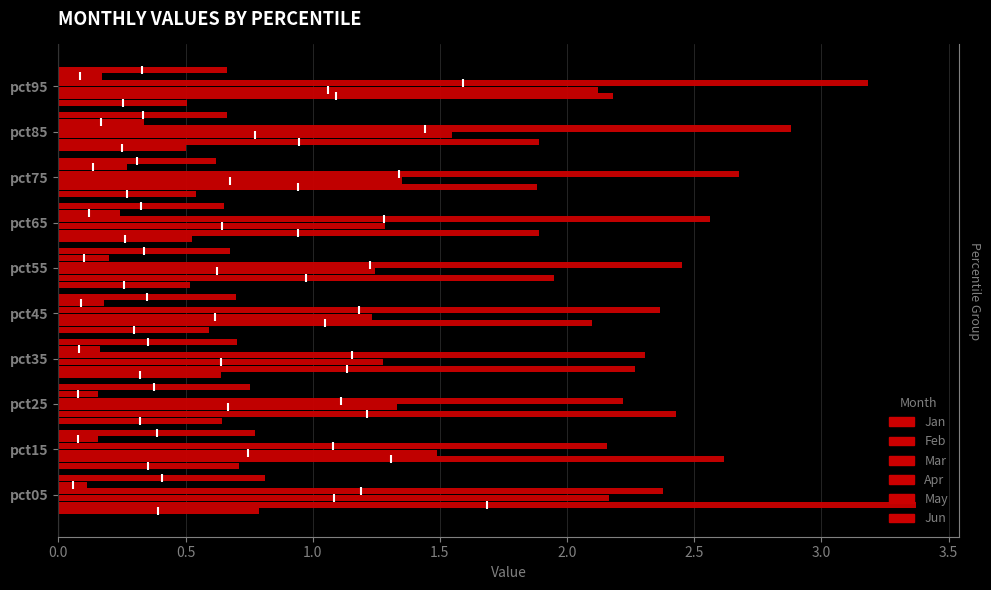

Count the number of categories in the chart.

10